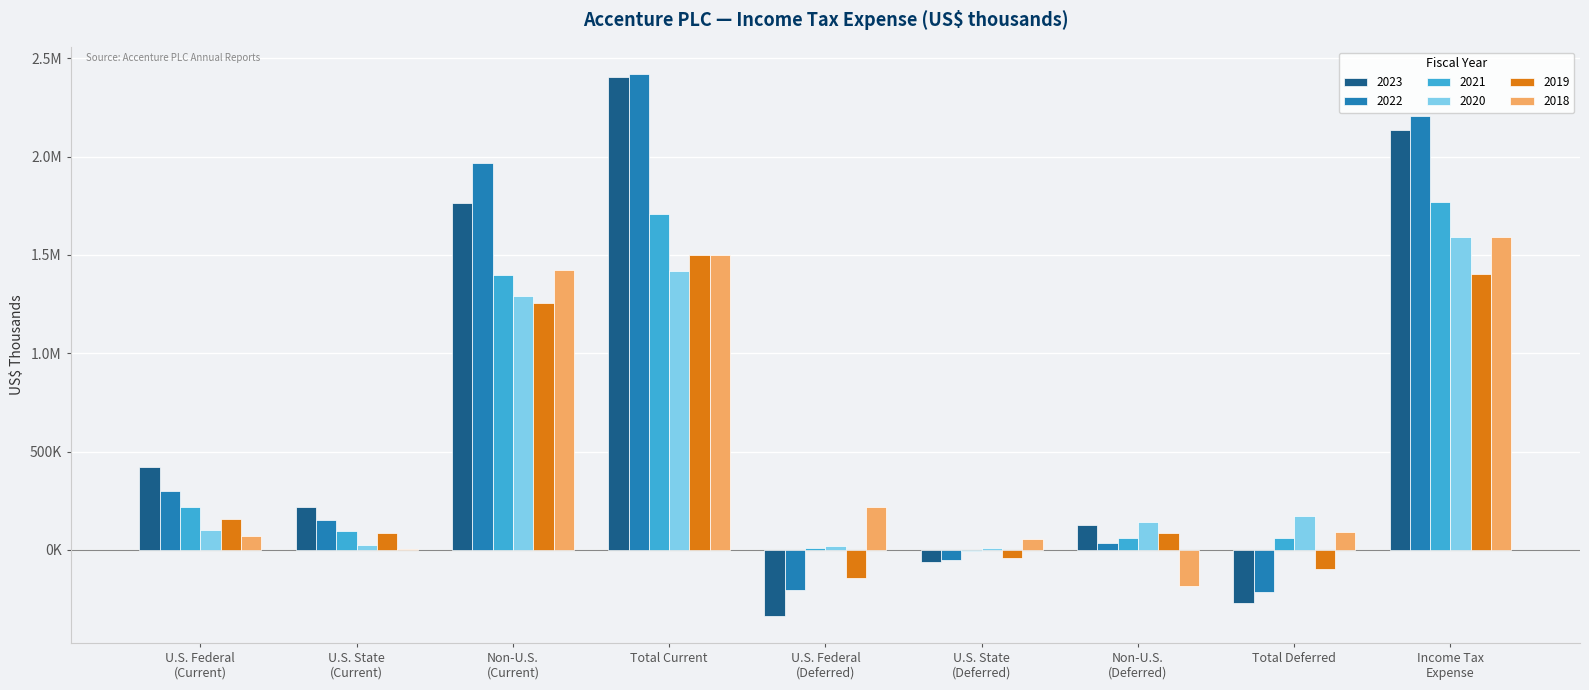

Reading left to right, what are all the values shown in this chart?

2023: U.S. Federal
(Current)=422435	U.S. State
(Current)=220043	Non-U.S.
(Current)=1762277	Total Current=2404755	U.S. Federal
(Deferred)=-334942	U.S. State
(Deferred)=-63098	Non-U.S.
(Deferred)=129087	Total Deferred=-268953	Income Tax
Expense=2135802
2022: U.S. Federal
(Current)=298685	U.S. State
(Current)=152862	Non-U.S.
(Current)=1968954	Total Current=2420501	U.S. Federal
(Deferred)=-202318	U.S. State
(Deferred)=-48597	Non-U.S.
(Deferred)=37621	Total Deferred=-213294	Income Tax
Expense=2207207
2021: U.S. Federal
(Current)=218064	U.S. State
(Current)=95662	Non-U.S.
(Current)=1395915	Total Current=1709641	U.S. Federal
(Deferred)=7767	U.S. State
(Deferred)=-5400	Non-U.S.
(Deferred)=58563	Total Deferred=60930	Income Tax
Expense=1770571
2020: U.S. Federal
(Current)=99280	U.S. State
(Current)=26425	Non-U.S.
(Current)=1292362	Total Current=1418067	U.S. Federal
(Deferred)=21532	U.S. State
(Deferred)=8525	Non-U.S.
(Deferred)=140894	Total Deferred=170951	Income Tax
Expense=1589018
2019: U.S. Federal
(Current)=159578	U.S. State
(Current)=86113	Non-U.S.
(Current)=1256225	Total Current=1501916	U.S. Federal
(Deferred)=-143217	U.S. State
(Deferred)=-39588	Non-U.S.
(Deferred)=86445	Total Deferred=-96360	Income Tax
Expense=1405556
2018: U.S. Federal
(Current)=70050	U.S. State
(Current)=3574	Non-U.S.
(Current)=1425875	Total Current=1499499	U.S. Federal
(Deferred)=219034	U.S. State
(Deferred)=57044	Non-U.S.
(Deferred)=-182078	Total Deferred=94000	Income Tax
Expense=1593499